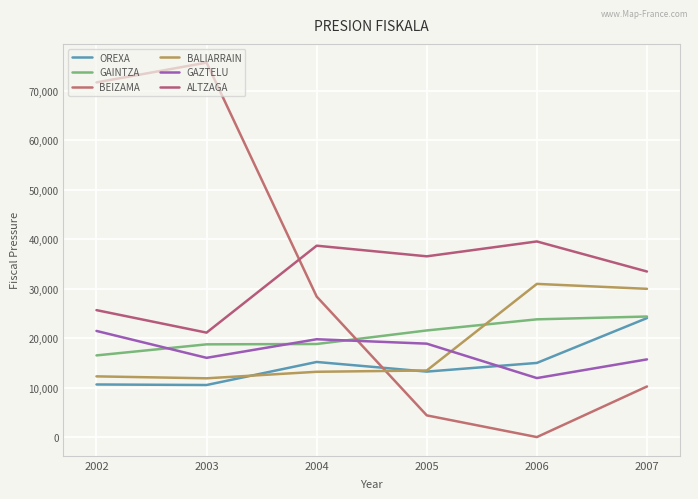

At which category is the sum across all series the highest?

2002